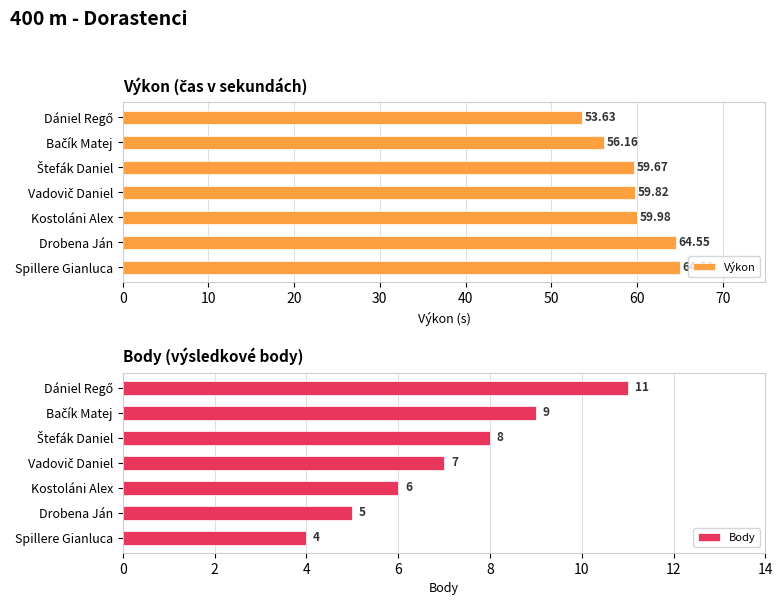

What is the difference between the second highest and minimum values in the Body series?

5